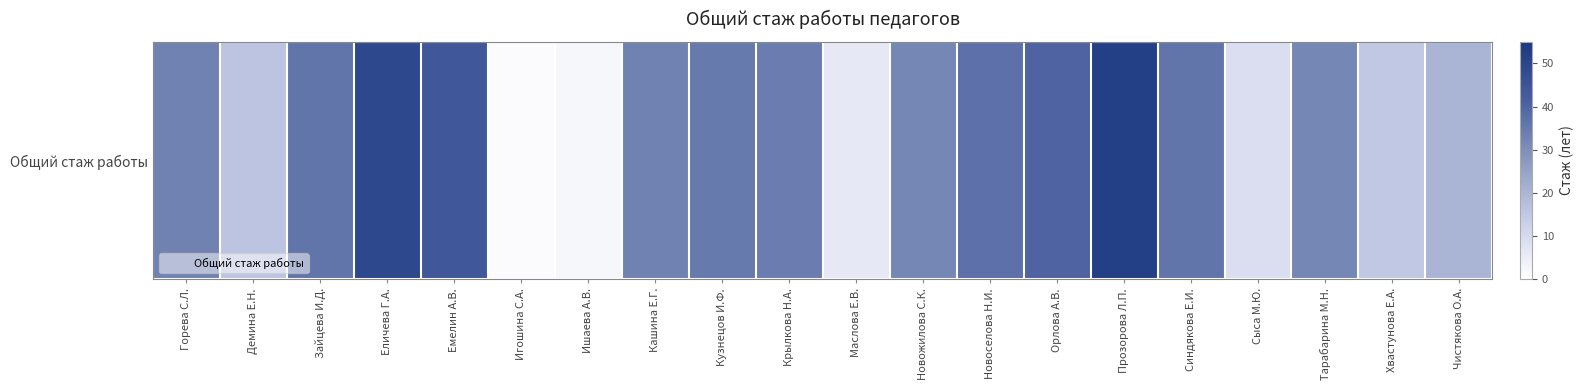

Reading left to right, extract all data points from this chart.

33	16	36	49	44	1	2	33	35	34	6	32	37	40	52	36	9	32	15	20